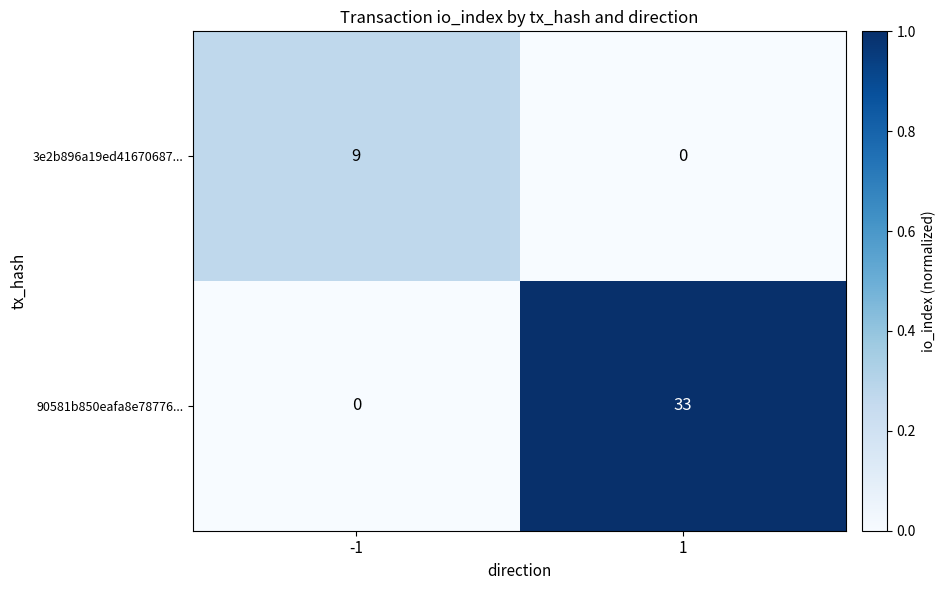

At how many categories does at least one series exceed 0?

2